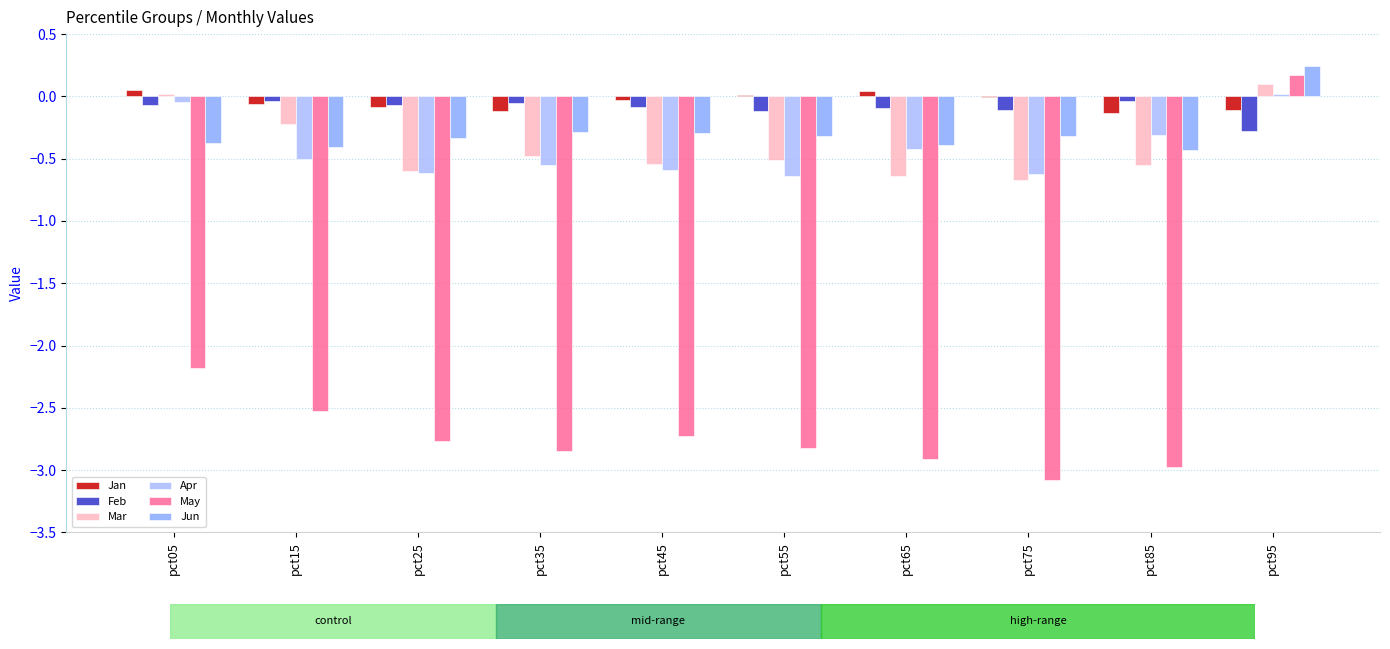

What is the difference between the maximum and minimum values in the Mar series?

0.8